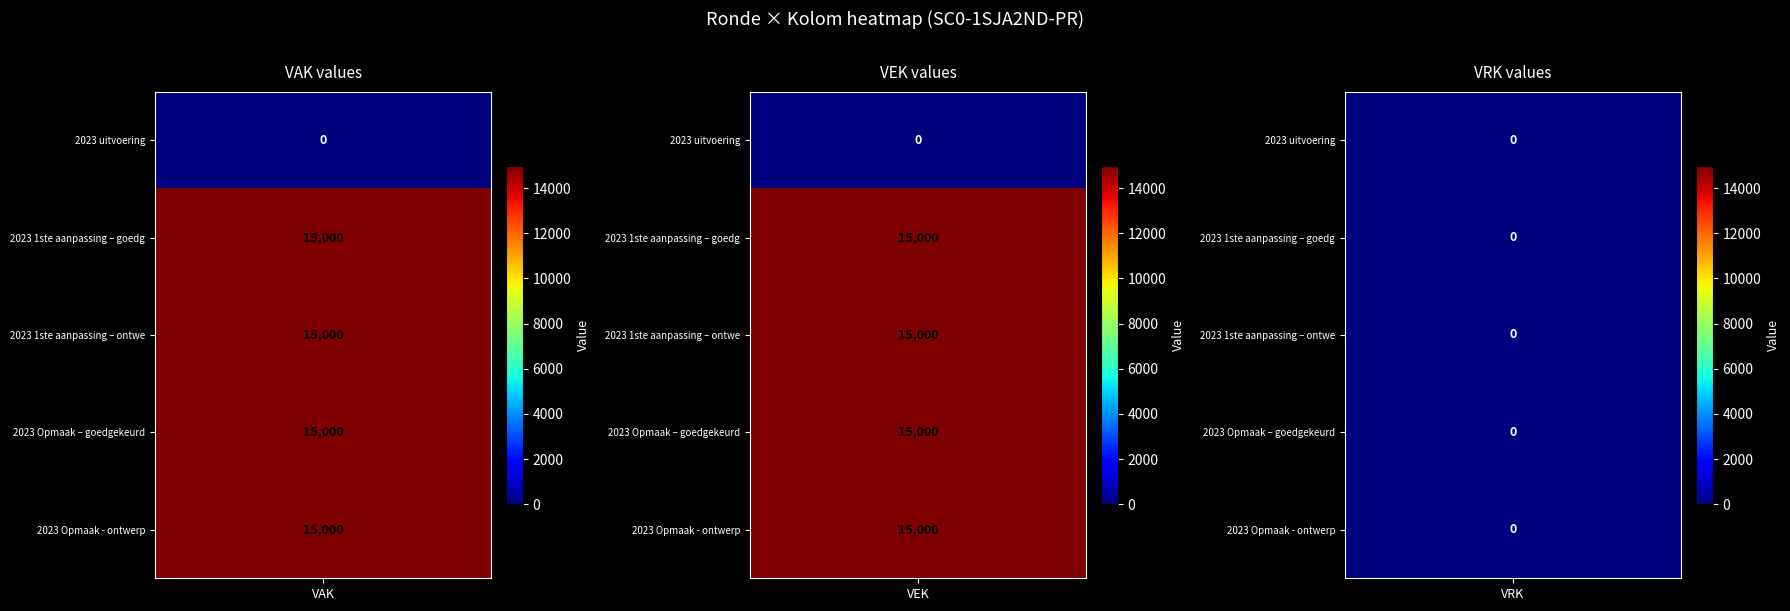

What is the average value of the VEK series?

12000